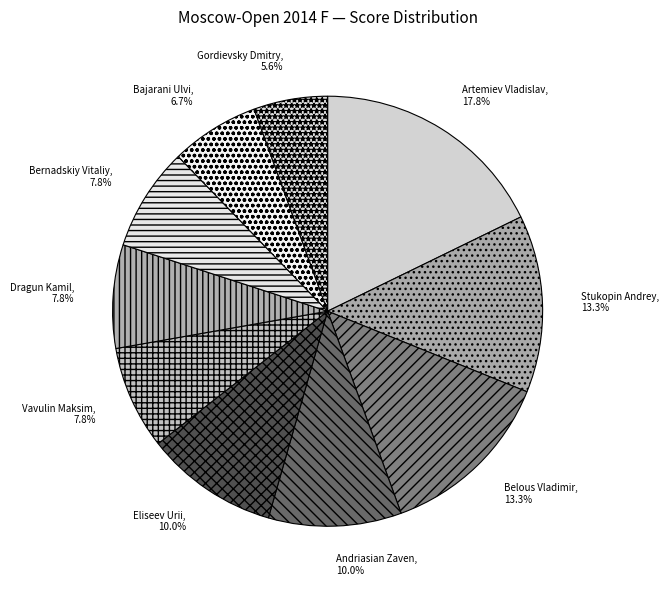

How much of the chart is everything except Belous Vladimir?

86.7%